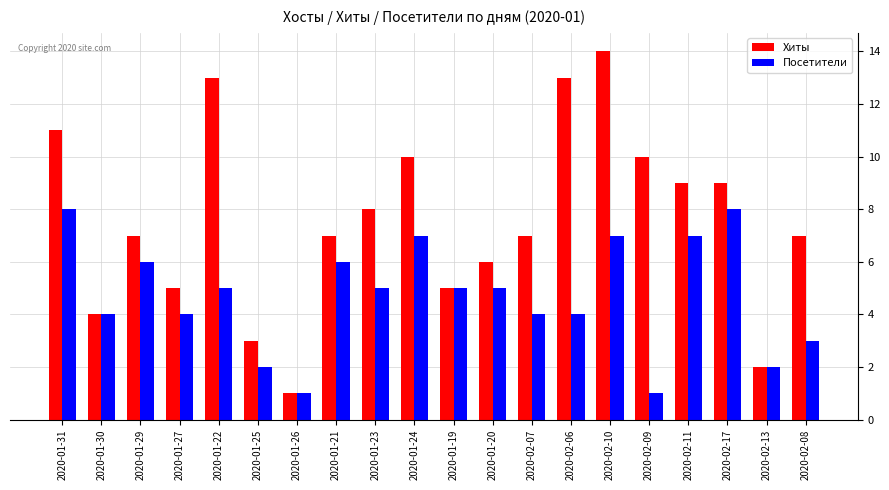

Reading left to right, what are all the values shown in this chart?

Хиты: 2020-01-31=11	2020-01-30=4	2020-01-29=7	2020-01-27=5	2020-01-22=13	2020-01-25=3	2020-01-26=1	2020-01-21=7	2020-01-23=8	2020-01-24=10	2020-01-19=5	2020-01-20=6	2020-02-07=7	2020-02-06=13	2020-02-10=14	2020-02-09=10	2020-02-11=9	2020-02-17=9	2020-02-13=2	2020-02-08=7
Посетители: 2020-01-31=8	2020-01-30=4	2020-01-29=6	2020-01-27=4	2020-01-22=5	2020-01-25=2	2020-01-26=1	2020-01-21=6	2020-01-23=5	2020-01-24=7	2020-01-19=5	2020-01-20=5	2020-02-07=4	2020-02-06=4	2020-02-10=7	2020-02-09=1	2020-02-11=7	2020-02-17=8	2020-02-13=2	2020-02-08=3